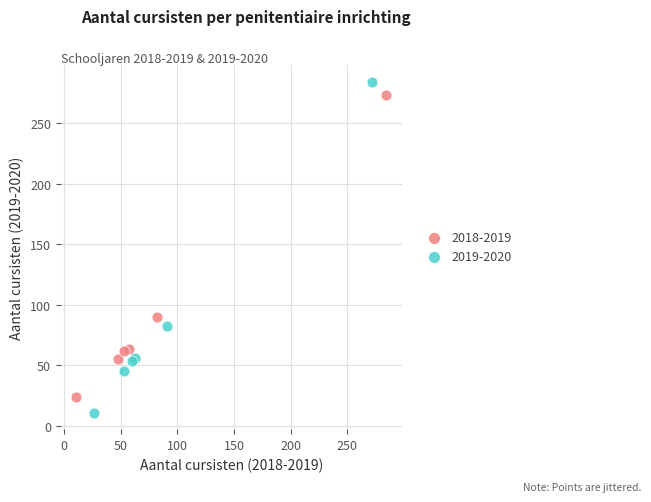

Which series has the widest spread of Y values?

2019-2020